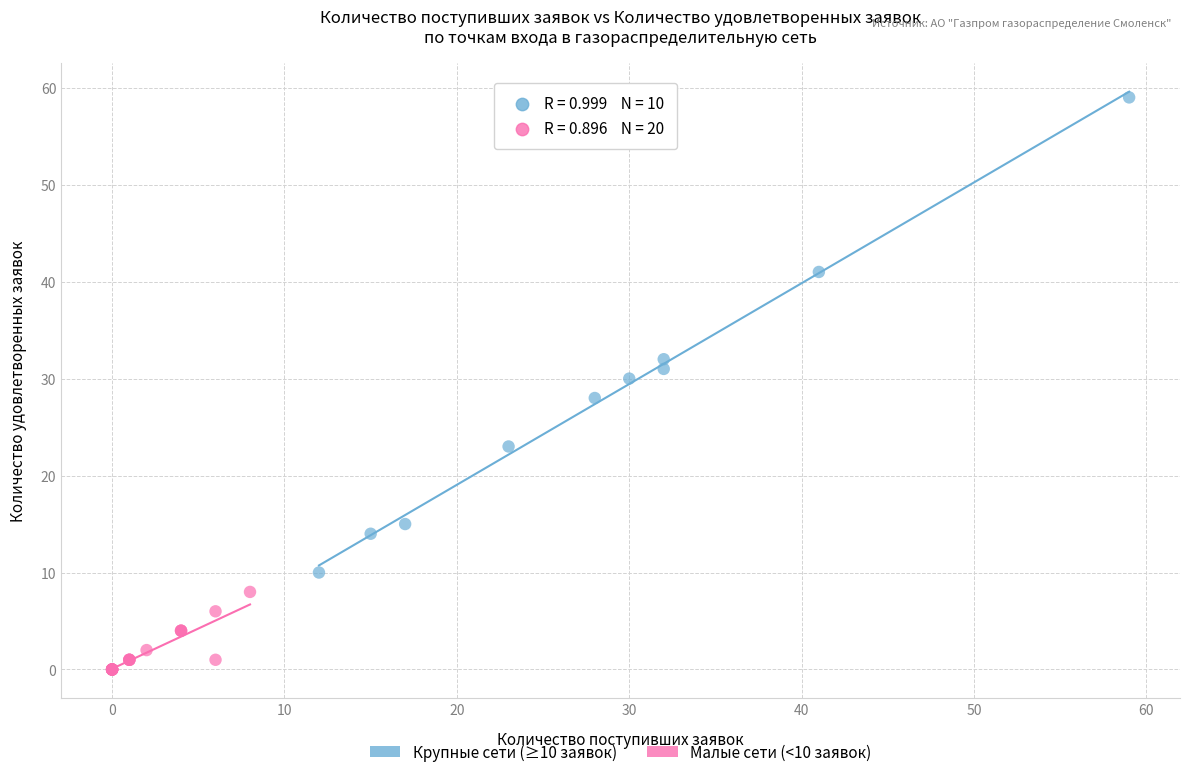

Which series contains the lowest Y value?

Малые сети (<10 заявок)